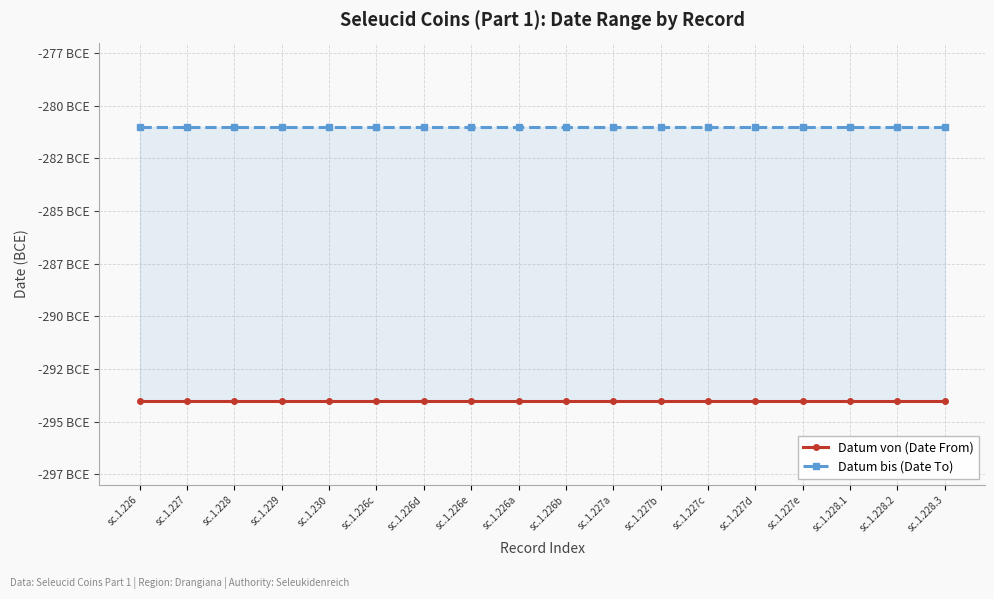

What are all the series names shown in the legend?

Datum von (Date From), Datum bis (Date To)